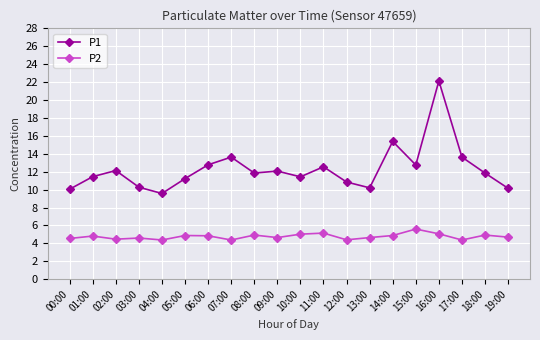

Which series has the largest range (max minus min)?

P1